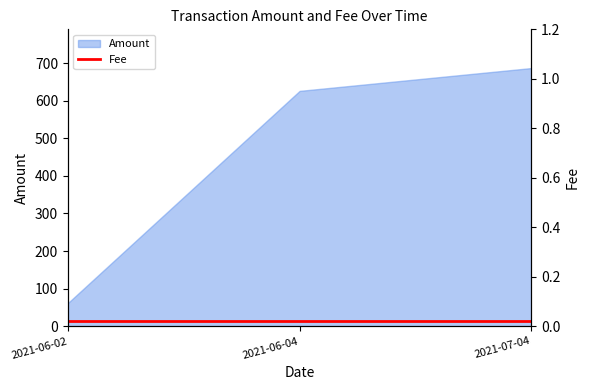

Where does the data first go above 626?

2021-07-04